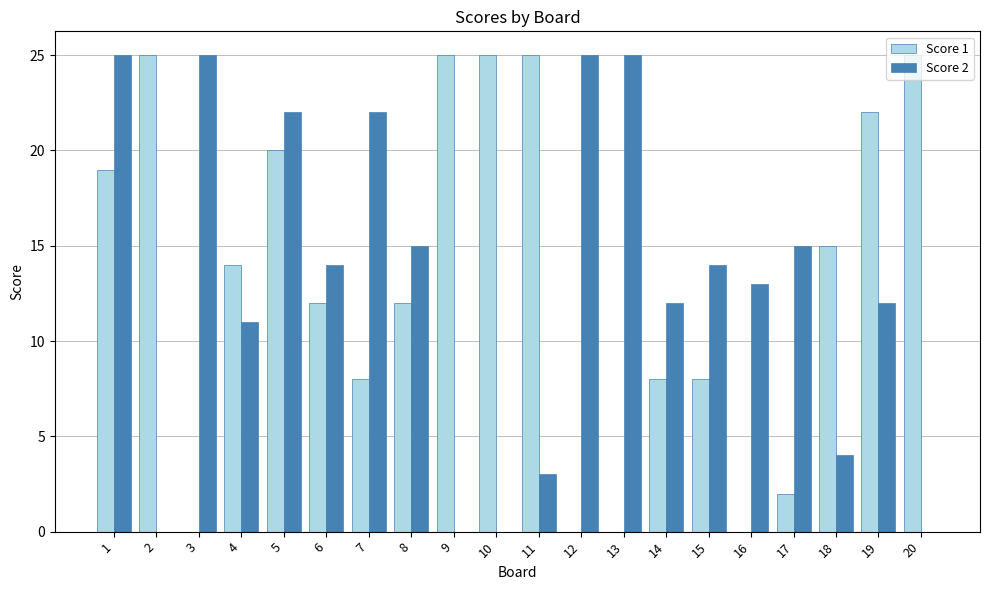

Are the bars horizontal?

No